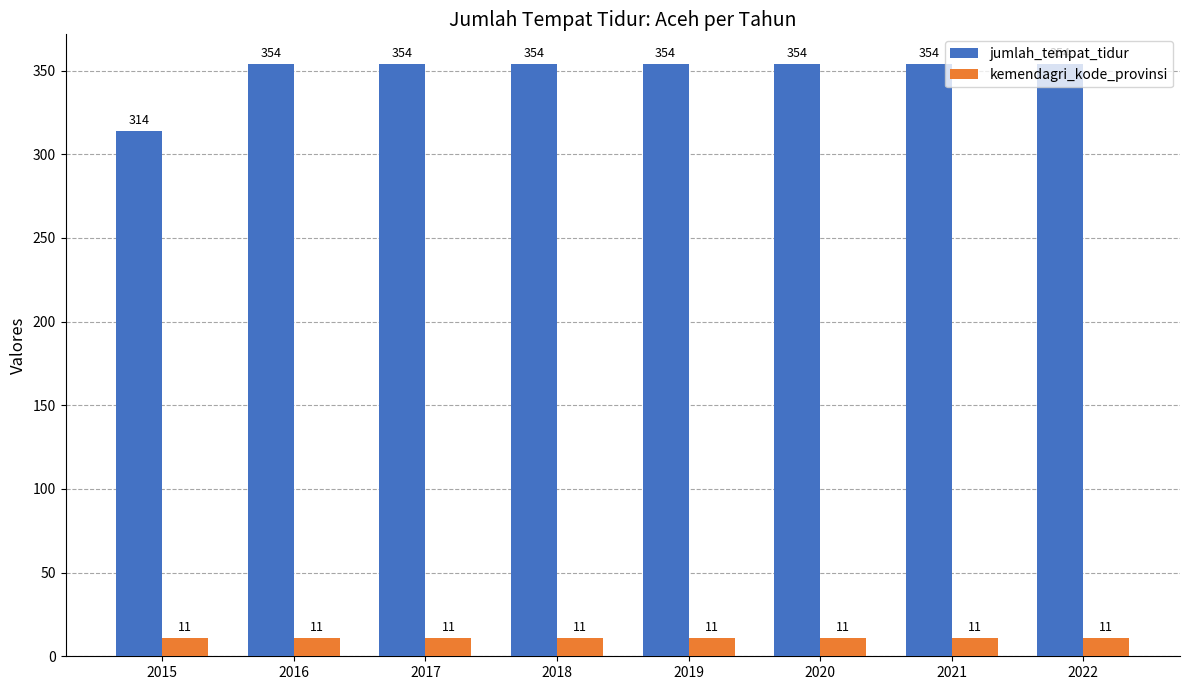

What is the sum of all kemendagri_kode_provinsi values?

88